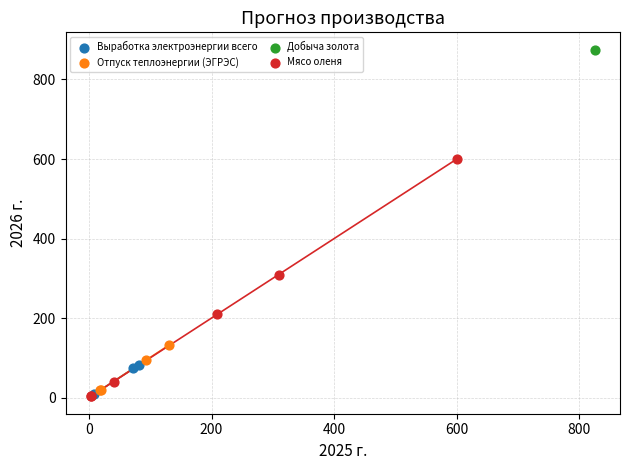

Which series reaches the maximum Y coordinate?

Добыча золота